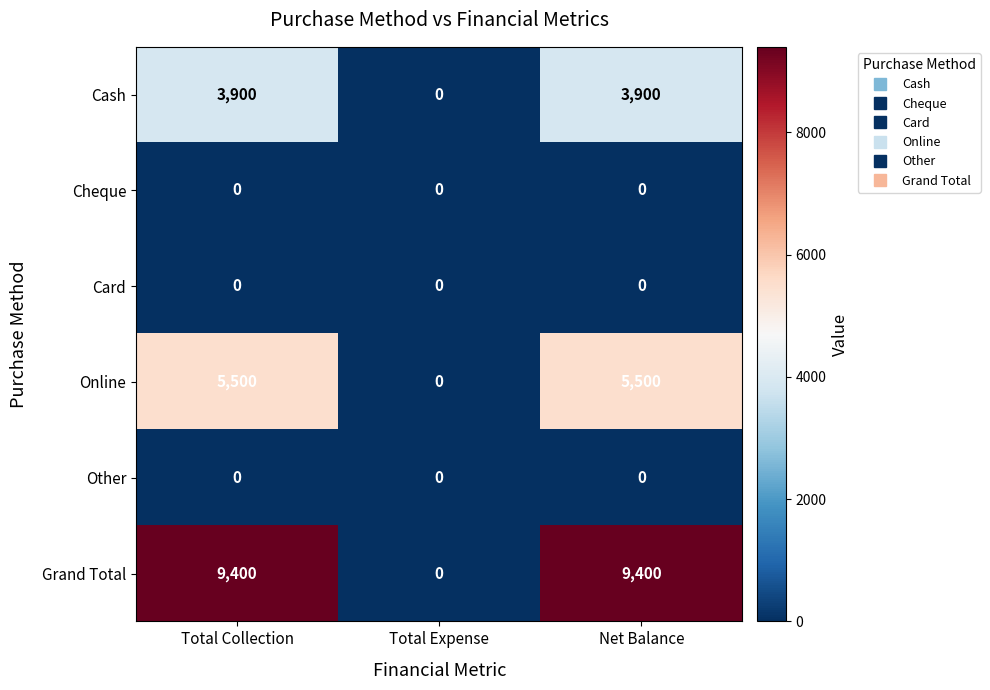

Which series has the widest spread of values?

Grand Total